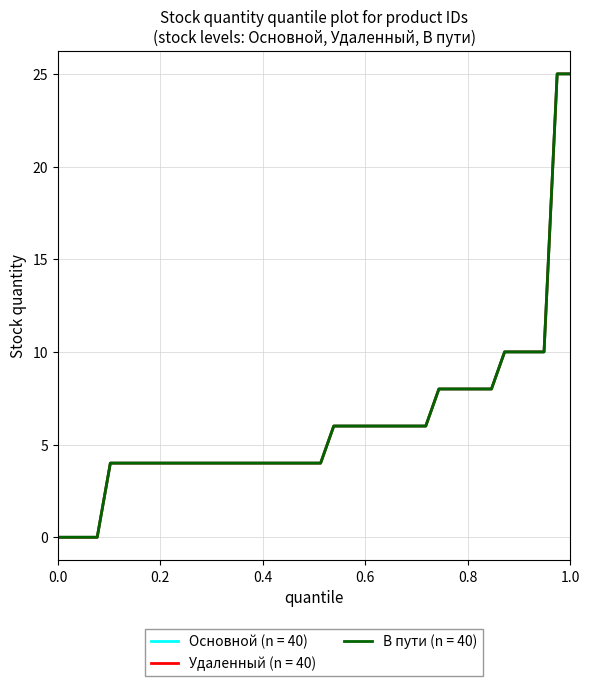

Does the chart display data point markers on the line(s)?

No